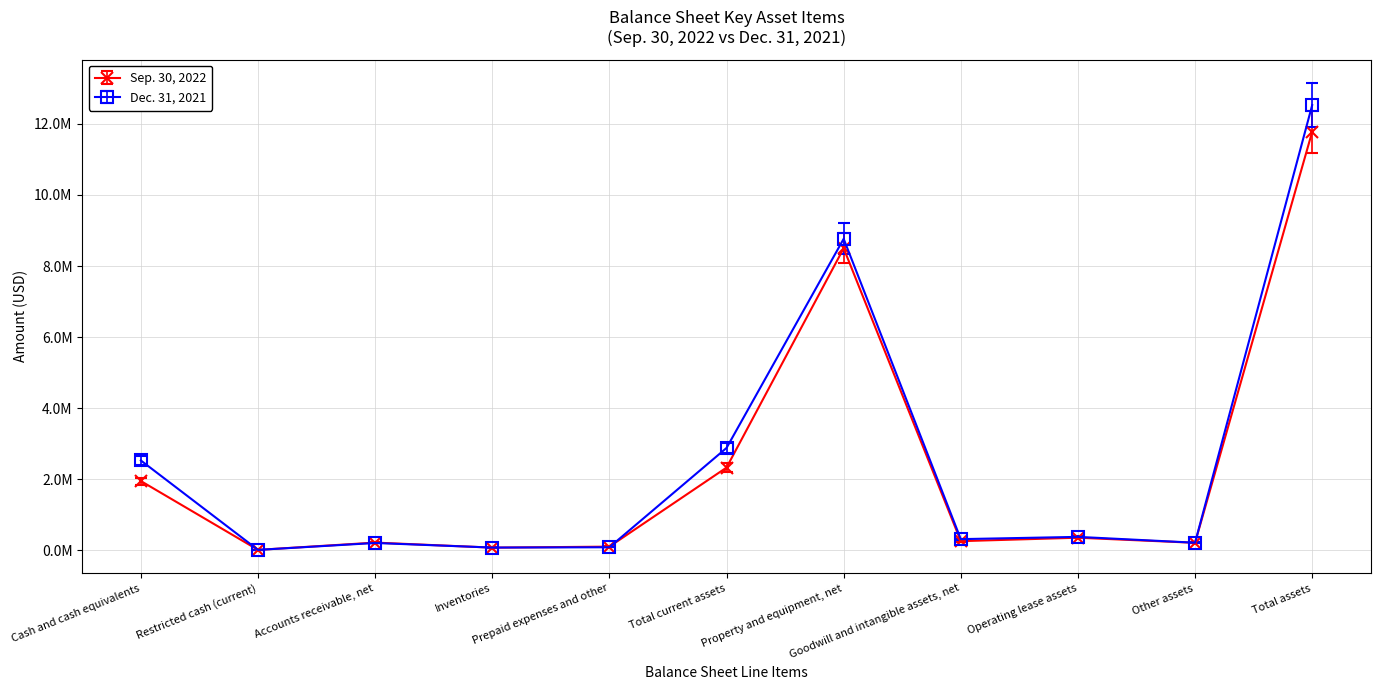

Is this an area chart (filled region under the line)?

No